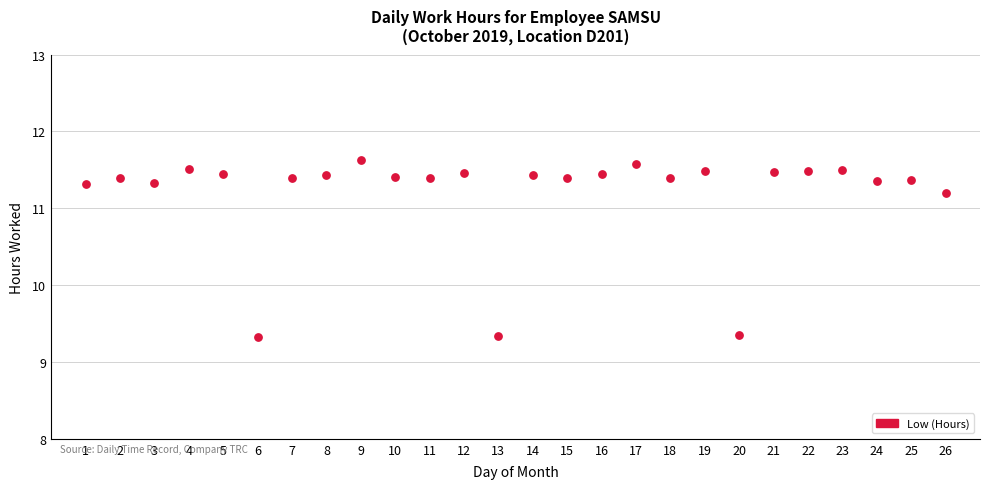

What is the range of Y values (max minus min)?

2.3